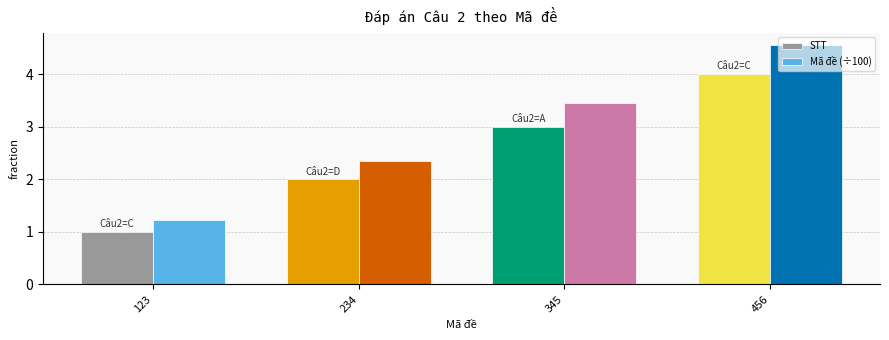

Rank the categories by STT value from lowest to highest.

123, 234, 345, 456